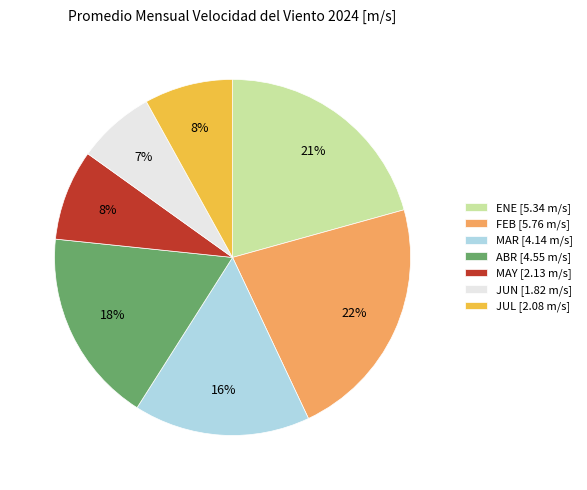

Between FEB and ENE, which is larger?

FEB